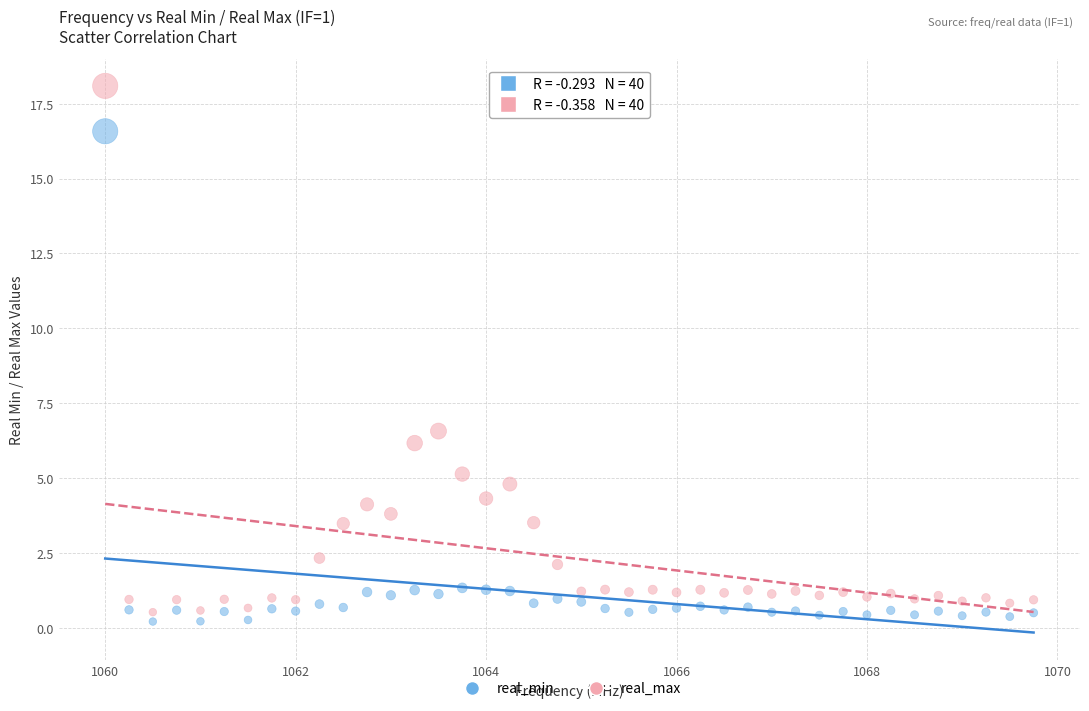

Across all data points, what is the range of X values (max minus min)?

9.8